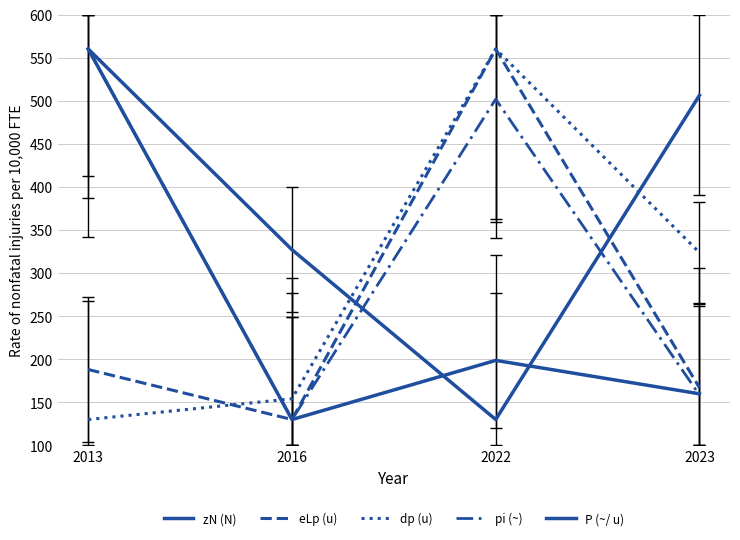

At which category is the sum across all series the highest?

2013